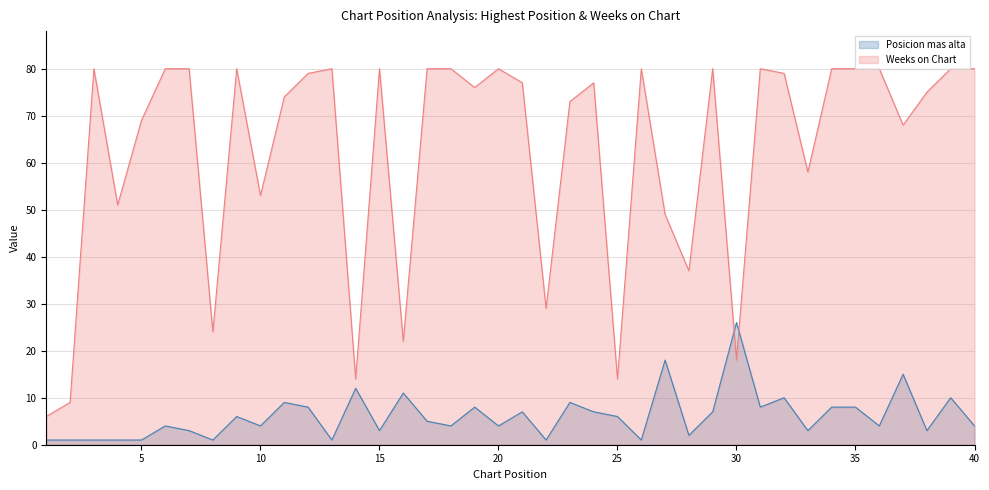

Reading right to left, extract all data points from this chart.

Posicion mas alta: 40=4	39=10	38=3	37=15	36=4	35=8	34=8	33=3	32=10	31=8	30=26	29=7	28=2	27=18	26=1	25=6	24=7	23=9	22=1	21=7	20=4	19=8	18=4	17=5	16=11	15=3	14=12	13=1	12=8	11=9	10=4	9=6	8=1	7=3	6=4	5=1	4=1	3=1	2=1	1=1
Weeks on Chart: 40=80	39=80	38=75	37=68	36=80	35=80	34=80	33=58	32=79	31=80	30=18	29=80	28=37	27=49	26=80	25=14	24=77	23=73	22=29	21=77	20=80	19=76	18=80	17=80	16=22	15=80	14=14	13=80	12=79	11=74	10=53	9=80	8=24	7=80	6=80	5=69	4=51	3=80	2=9	1=6